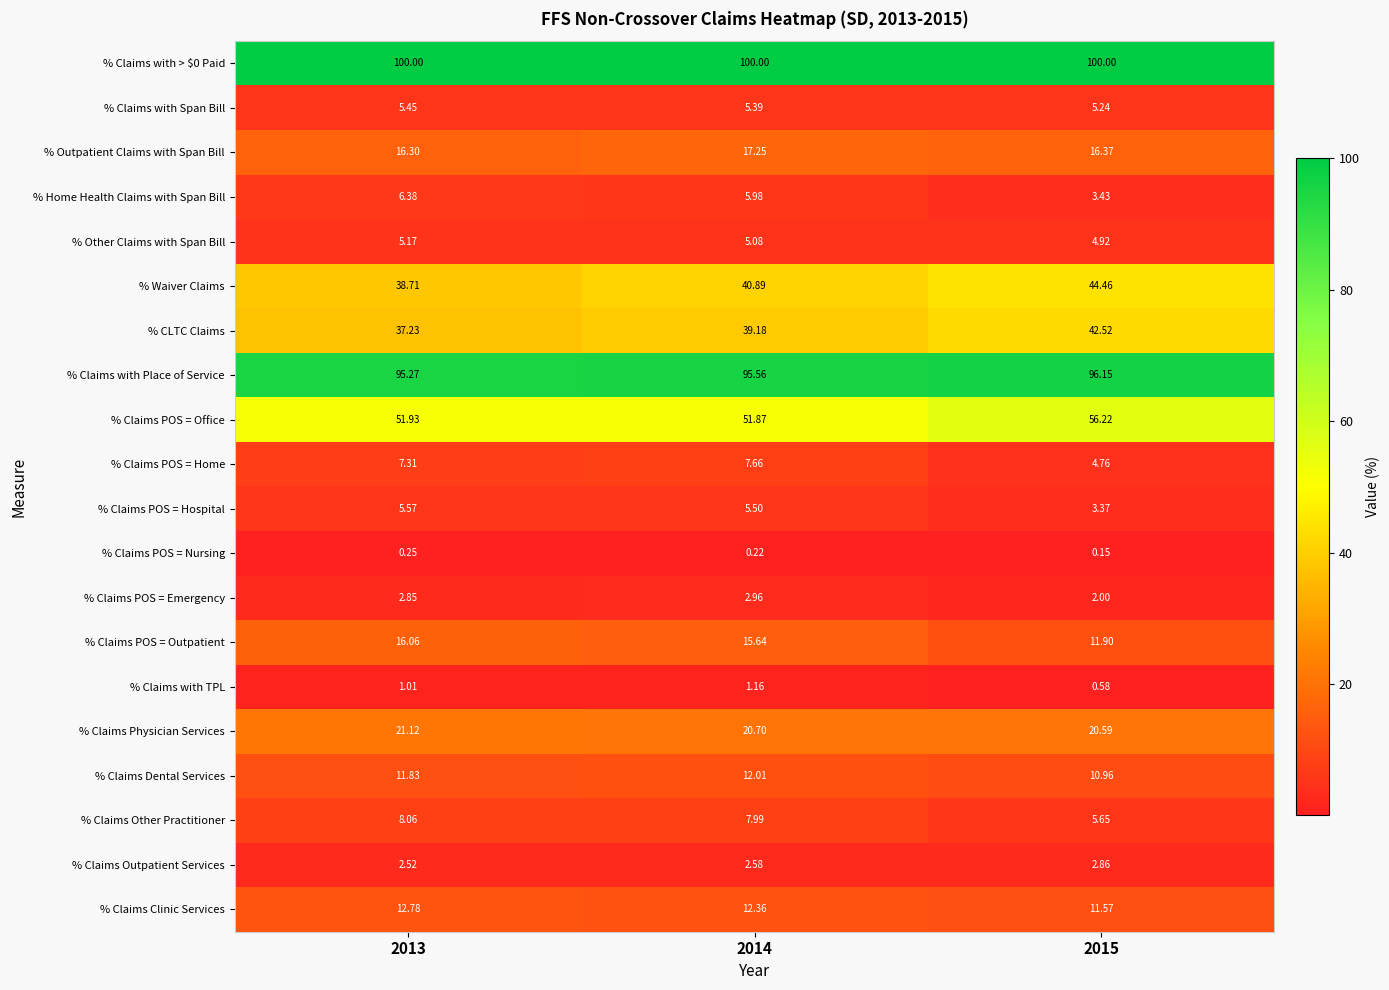

Which series changed the most between 2013 and 2015?

% Waiver Claims